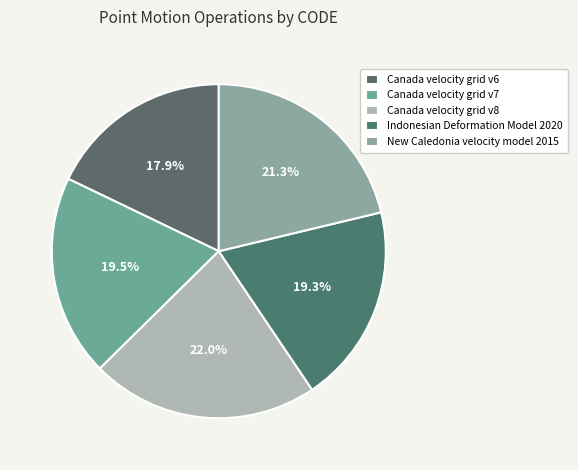

Between Indonesian Deformation Model 2020 and Canada velocity grid v8, which is larger?

Canada velocity grid v8